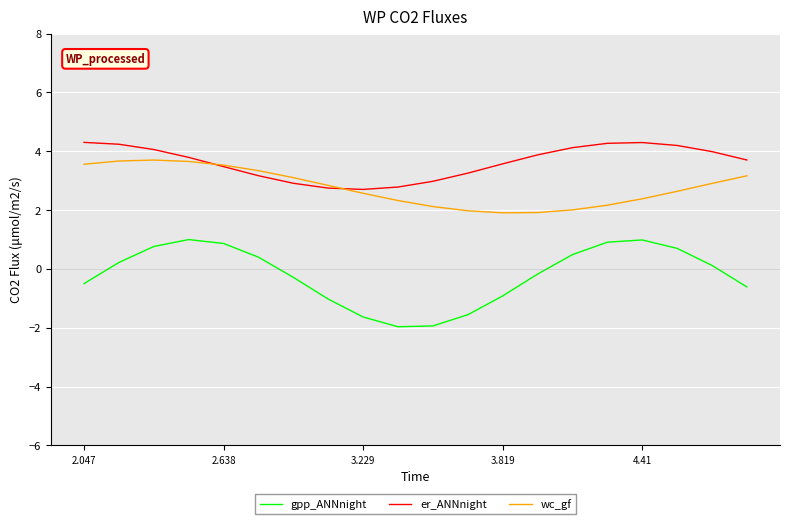

What is the maximum value for gpp_ANNnight?

1.0